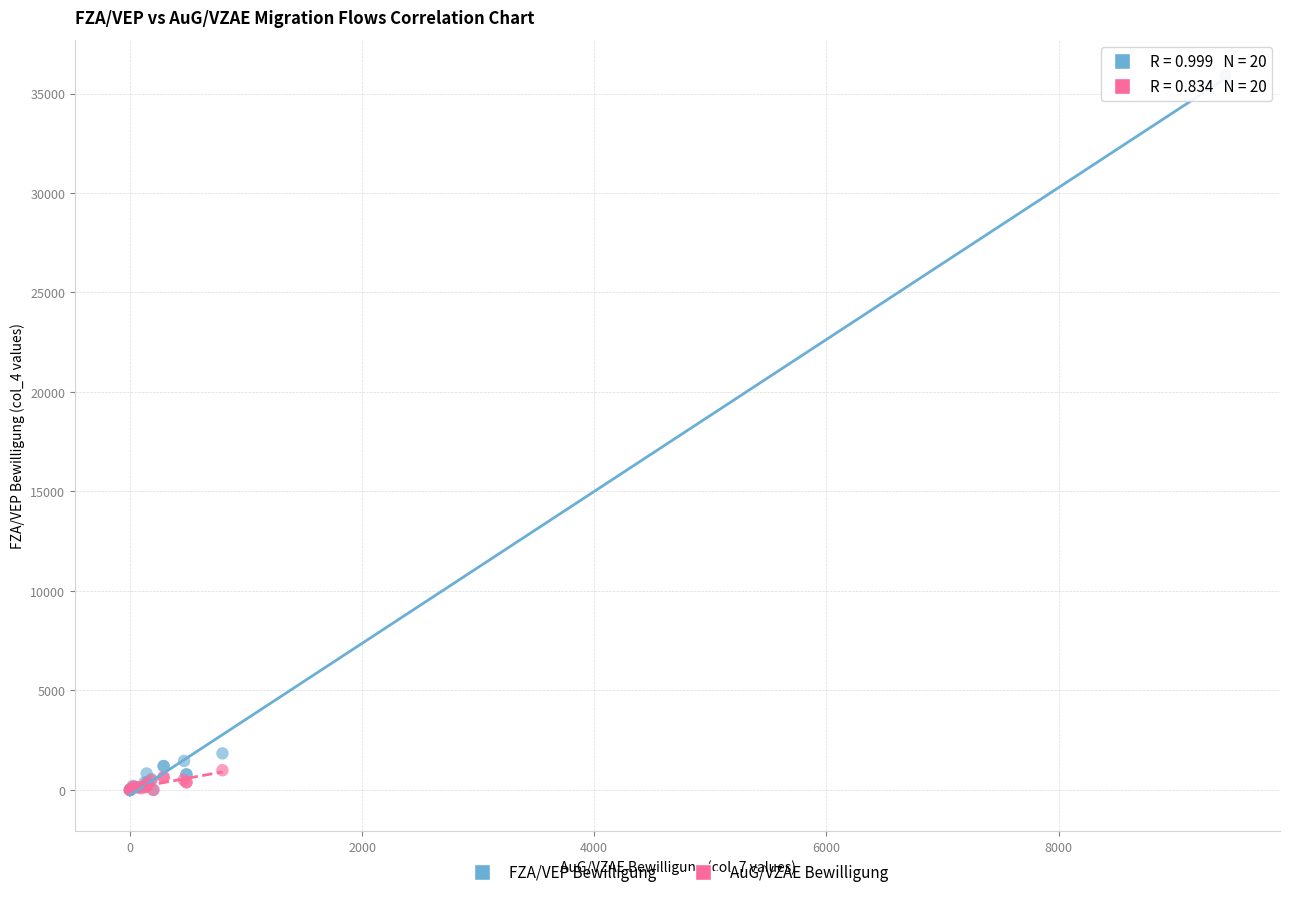

Which series has the widest spread of Y values?

FZA/VEP Bewilligung